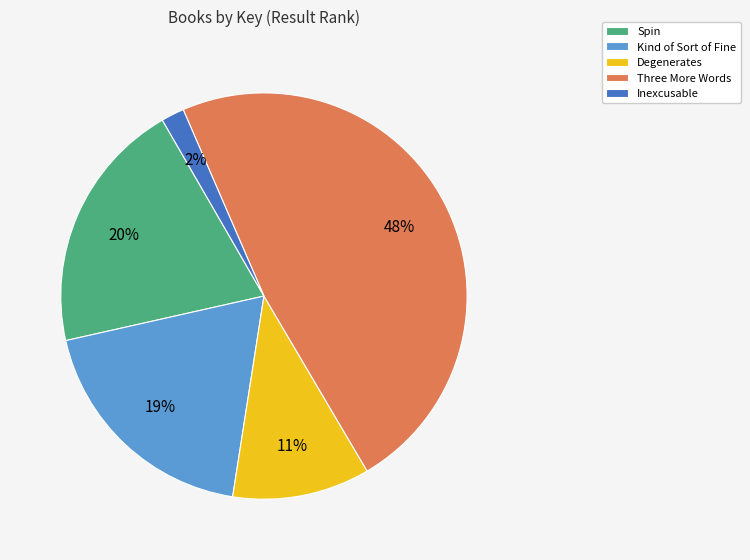

How many segments does this pie chart have?

5